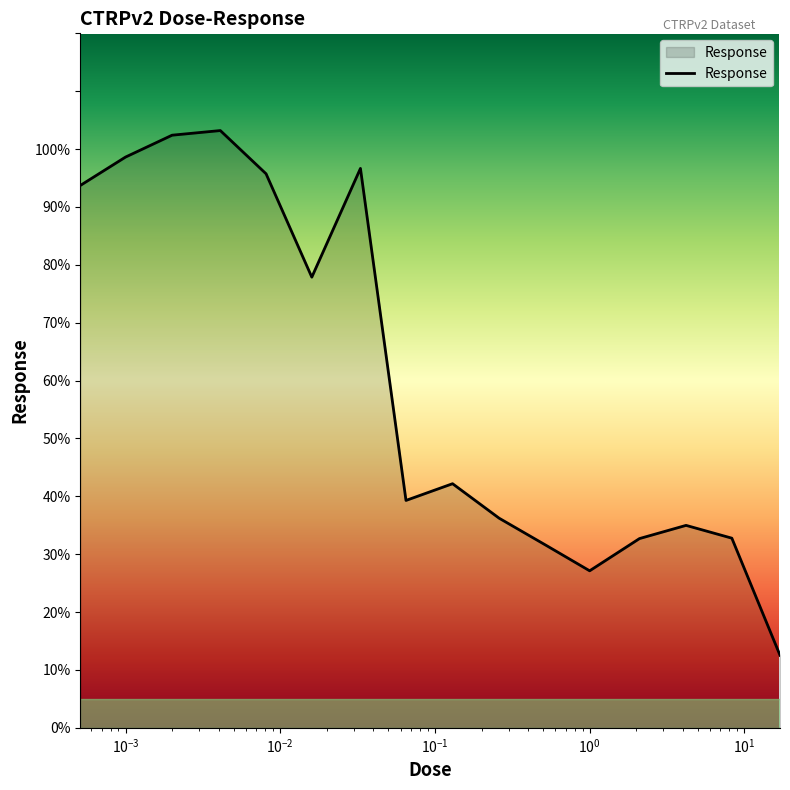

What is the minimum value shown in the chart?

12.5